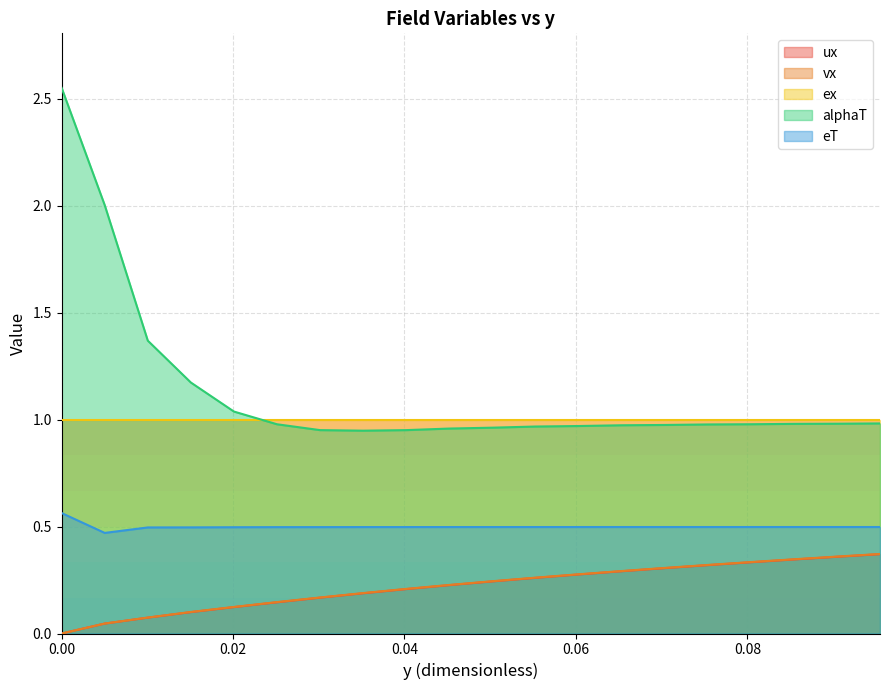

True or false: alphaT and ux cross at least once.

False